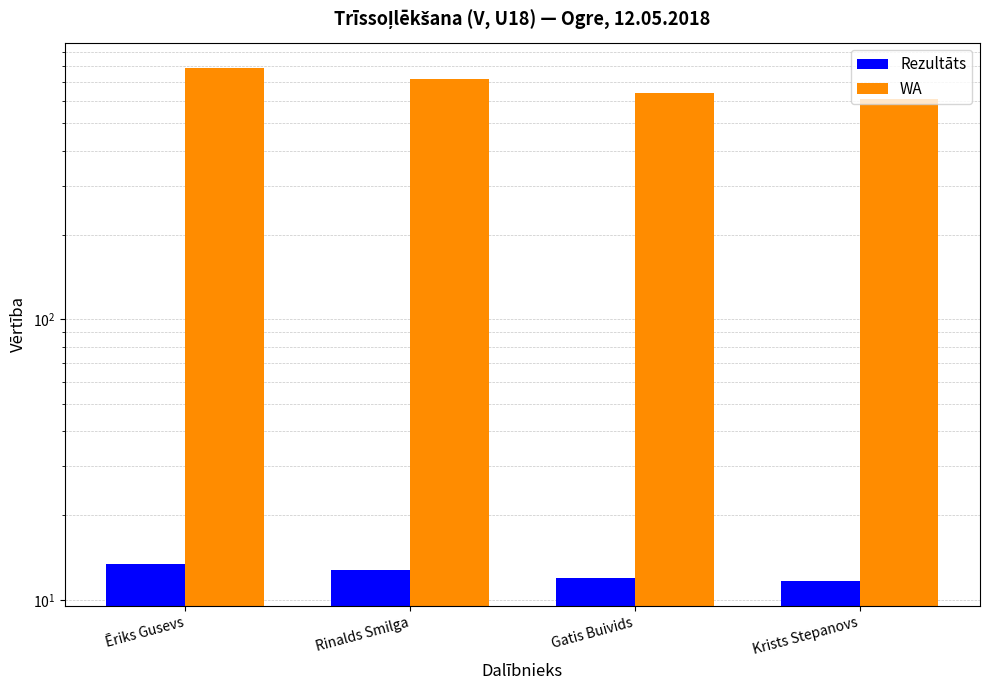

What is the spread (max minus min) of values at Gatis Buivids?

628.0